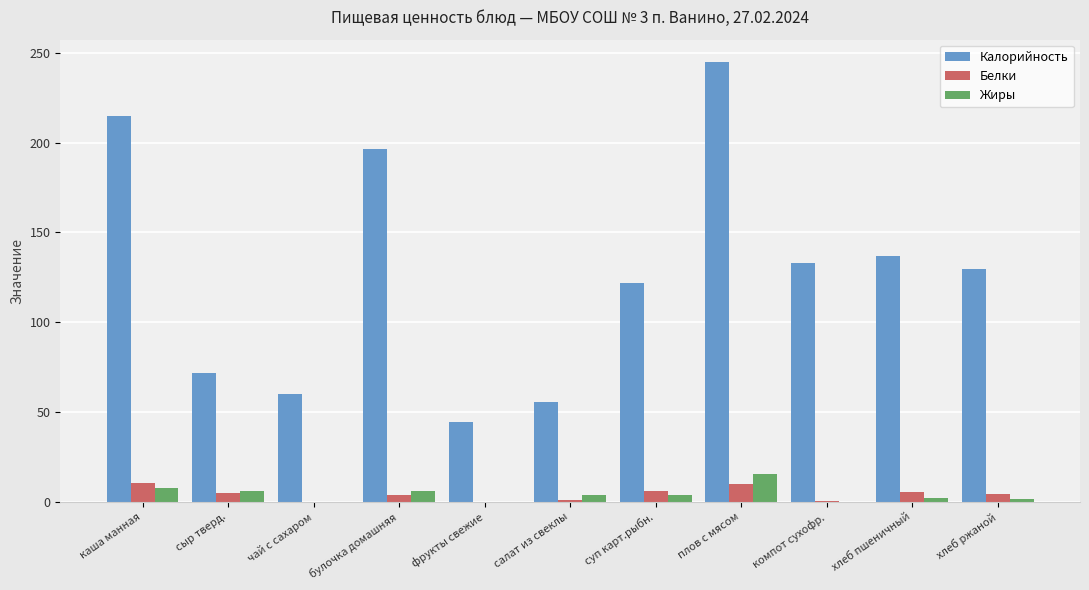

Which series changed the most between чай с сахаром and булочка домашняя?

Калорийность